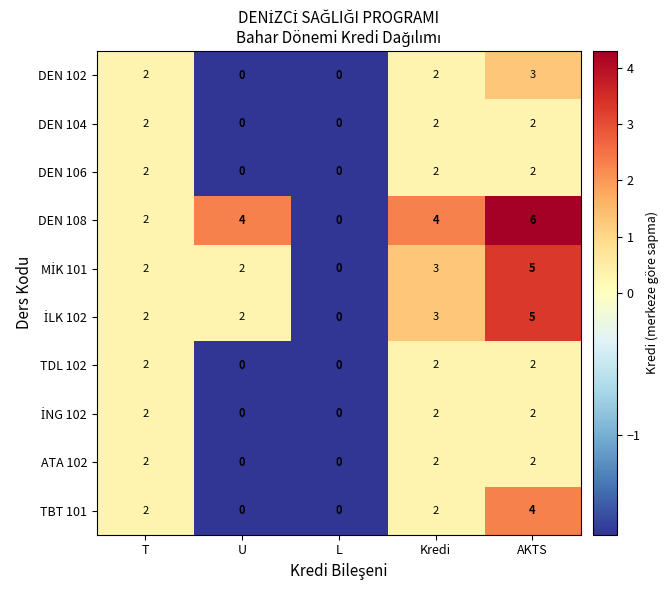

True or false: DEN 108 has a value of 2 at T.

True